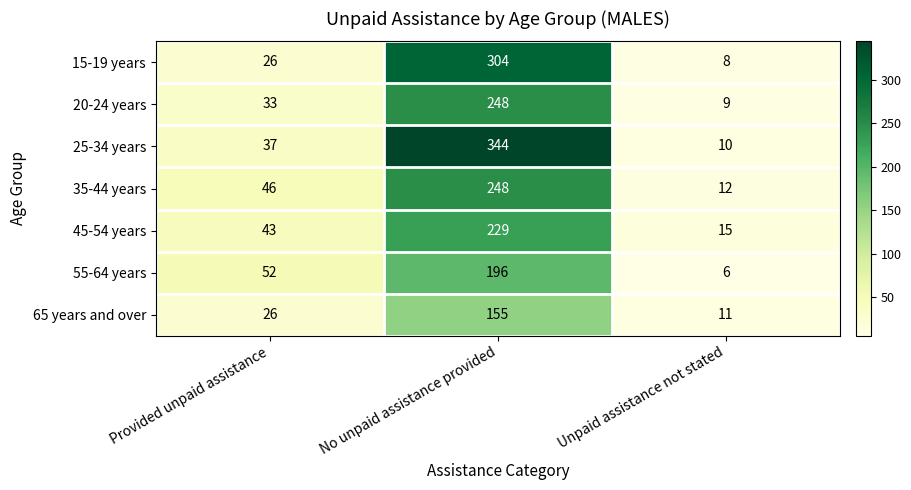

How many series are shown in this chart?

7